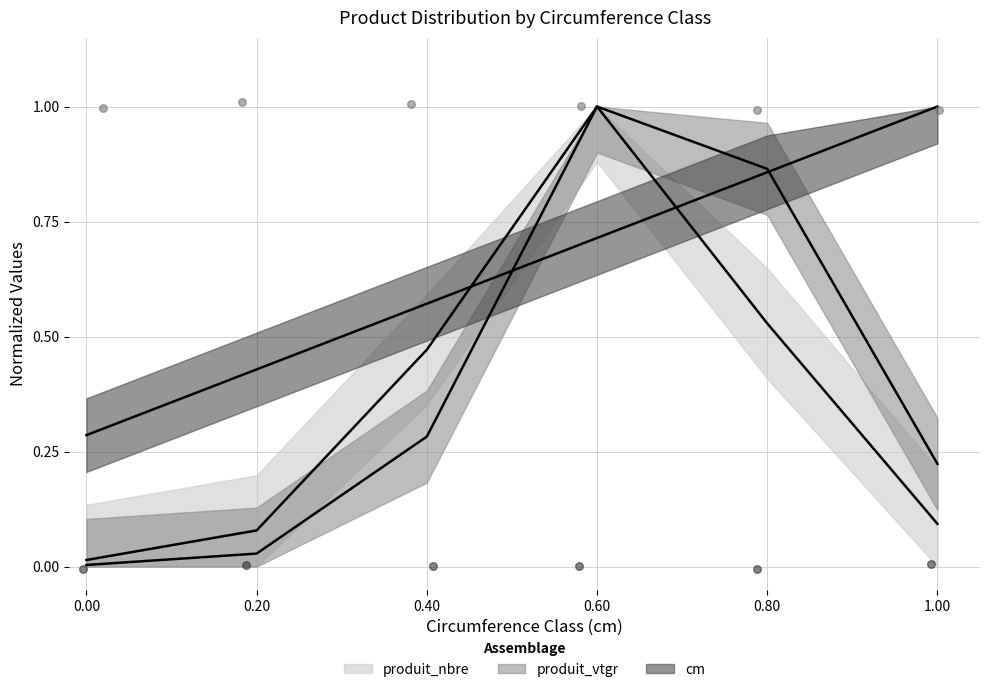

What are all the series names shown in the legend?

produit_nbre, produit_vtgr, cm